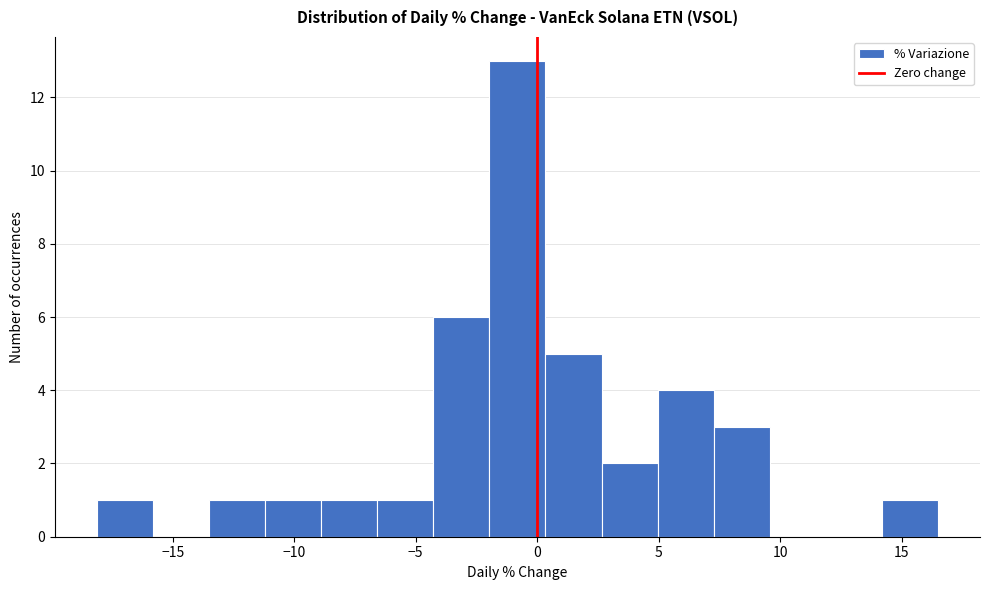

Reading left to right, list every bar in this chart as the range it spans on the x-axis followed by its height. Neither the bar edges nor the heights are printed on the chart, so give them approximately, as read against the axes.

-18.0 to -16.0: 1
-16.0 to -13.5: 0
-13.5 to -11.0: 1
-11.0 to -9.0: 1
-9.0 to -6.5: 1
-6.5 to -4.5: 1
-4.5 to -2.0: 6
-2.0 to 0.5: 13
0.5 to 2.5: 5
2.5 to 5.0: 2
5.0 to 7.5: 4
7.5 to 9.5: 3
9.5 to 12.0: 0
12.0 to 14.0: 0
14.0 to 16.5: 1